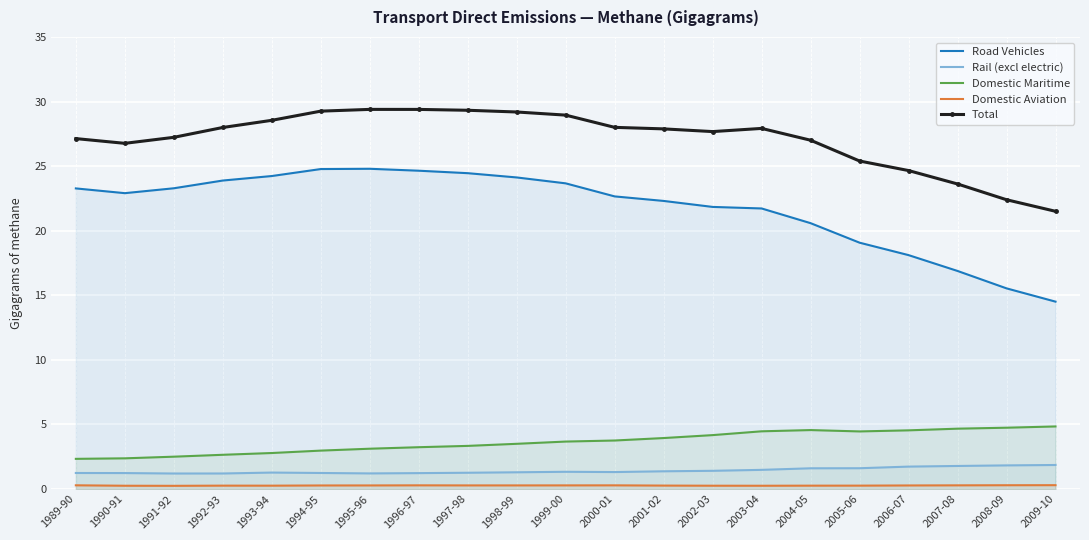

Is this an area chart (filled region under the line)?

No